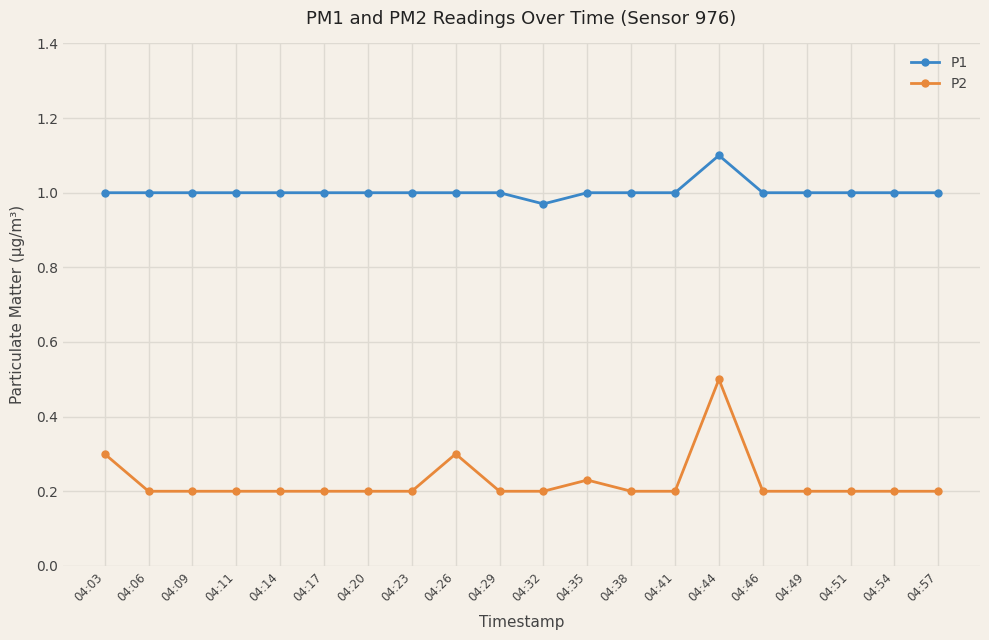

True or false: P2 and P1 intersect in this chart.

False